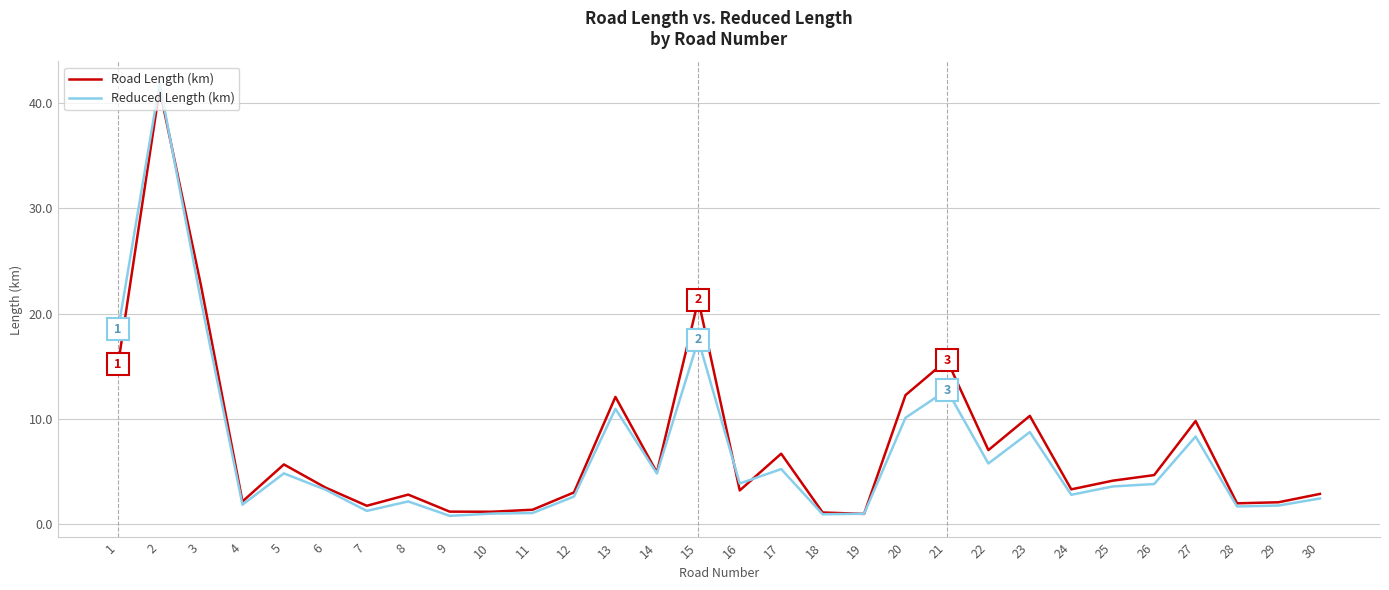

What is the maximum value for Reduced Length (km)?

41.9